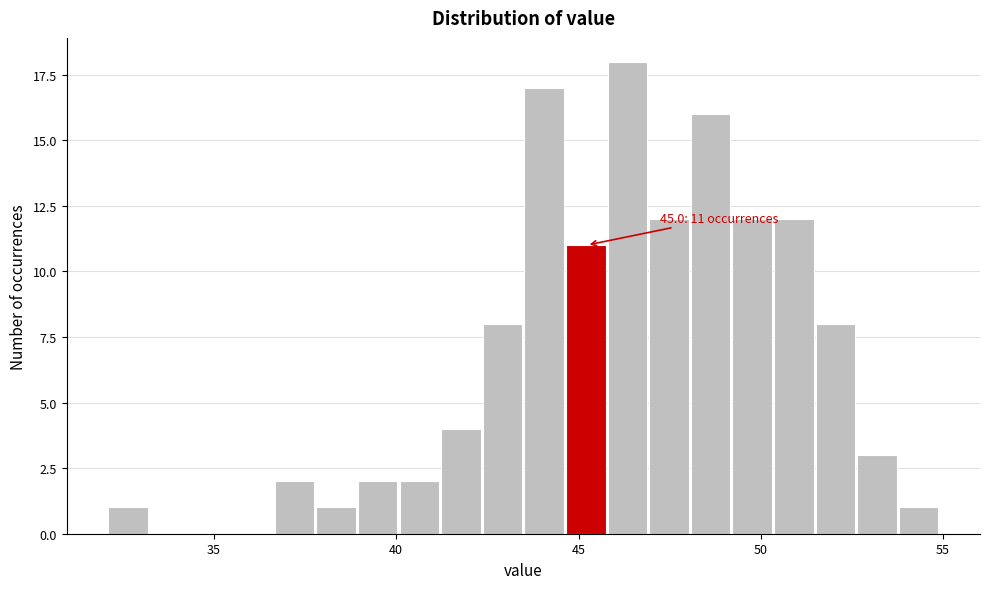

Read against the x-axis, roughly where is the centre of the tallest bar?

46.5